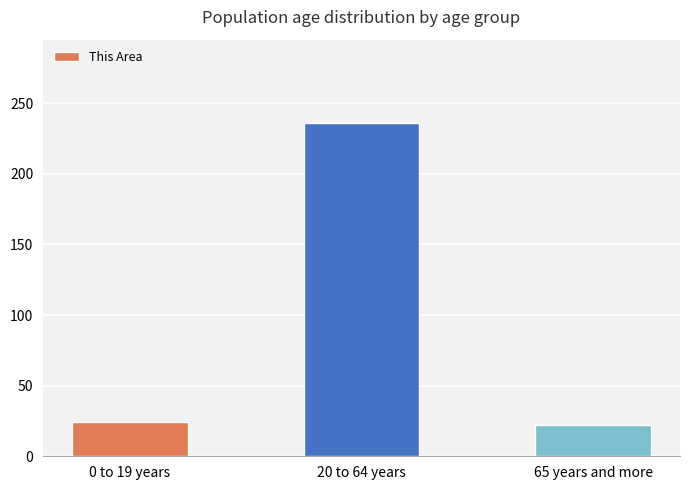

Where is the data nearest to the value 129?

0 to 19 years